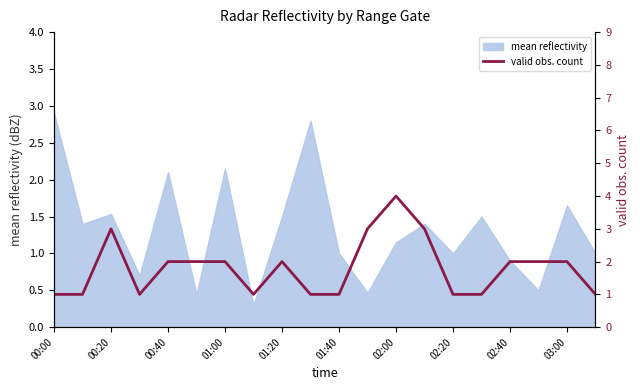

At which label does mean reflectivity reach its peak?

00:00